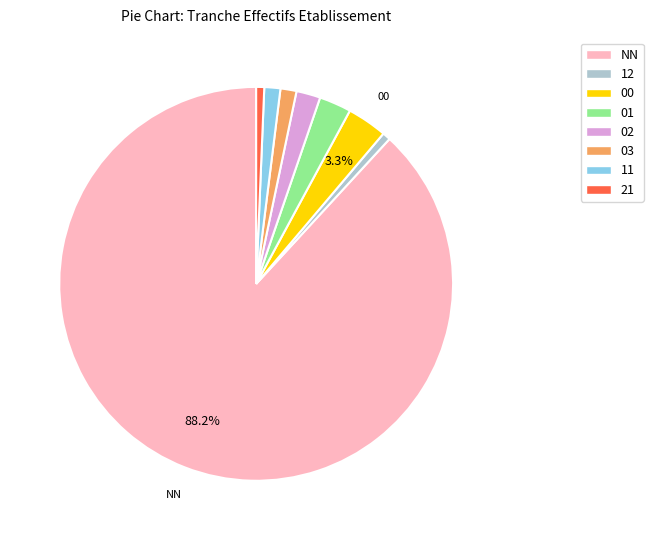

Is it true that 03 is 1% of the pie?

True